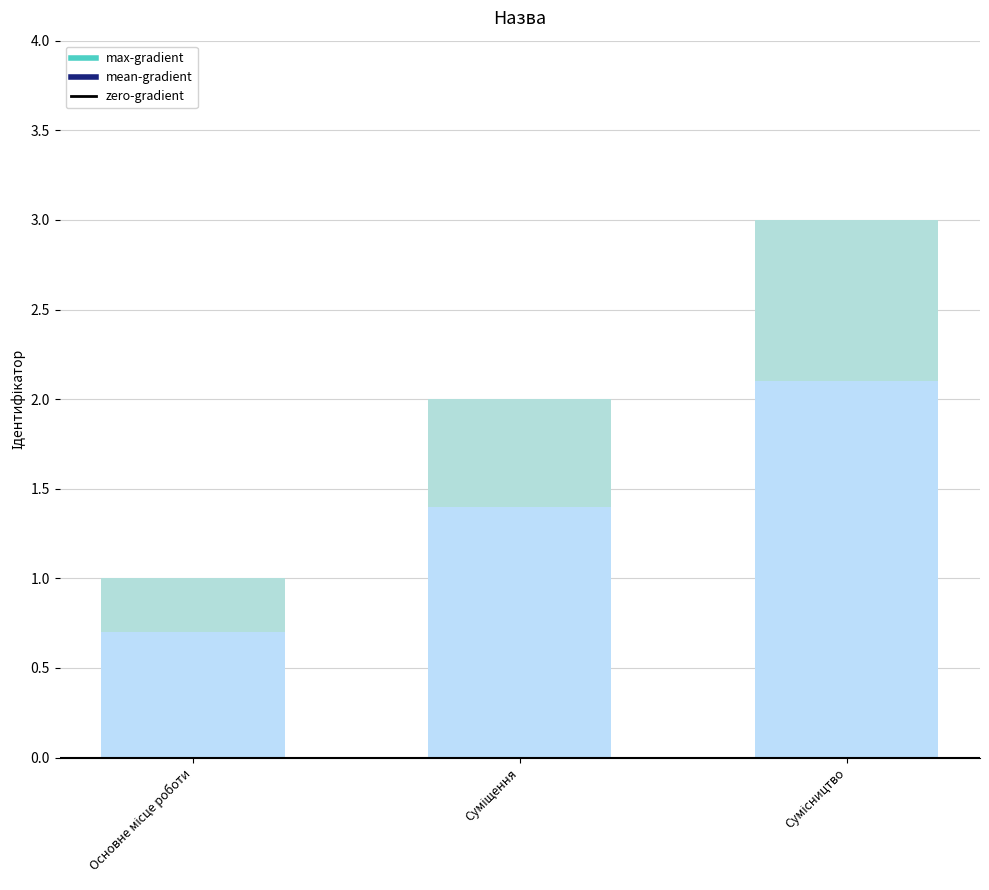

True or false: the data shows 3 at Сумісництво.

True